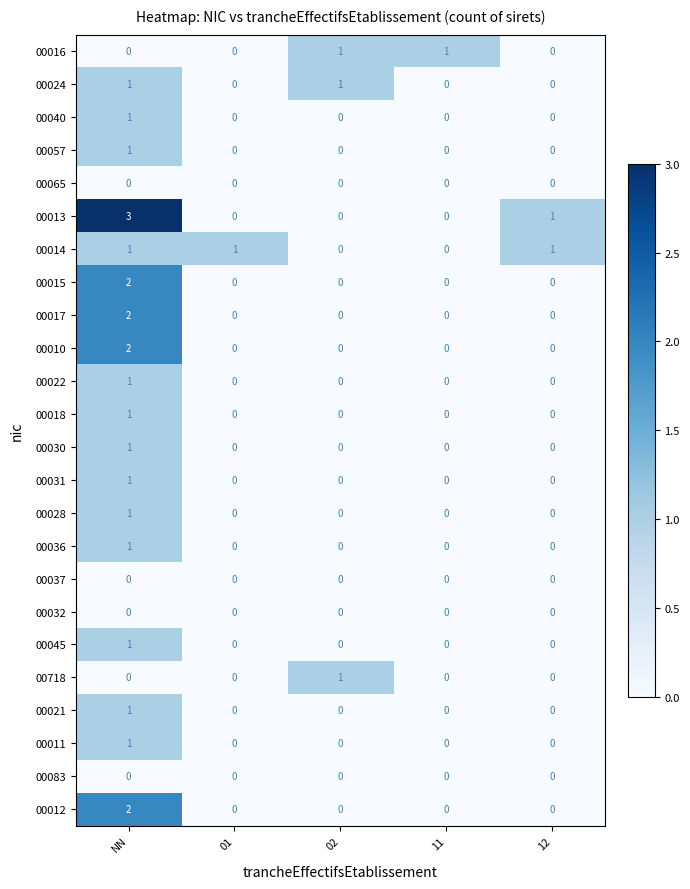

The value of 00022 at 01 is 0. True or false?

True